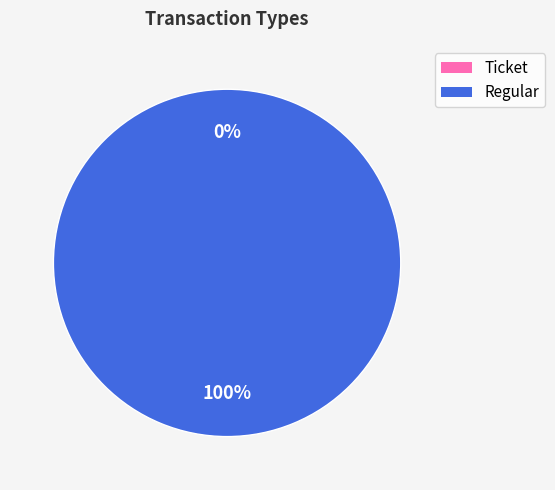

Is it true that Ticket is 10% of the pie?

False